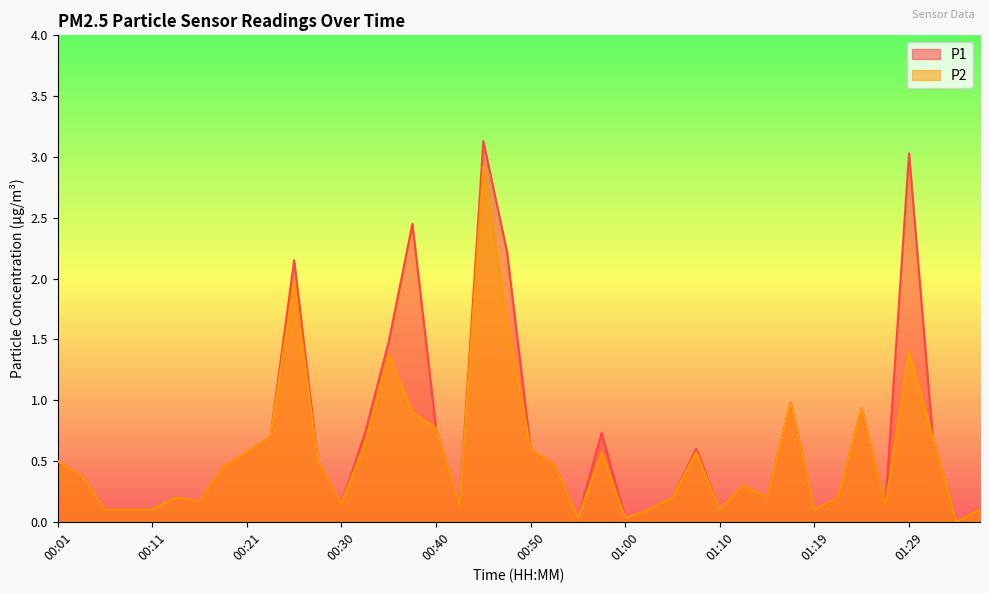

The value of P2 at 00:30 is 0.2. True or false?

False